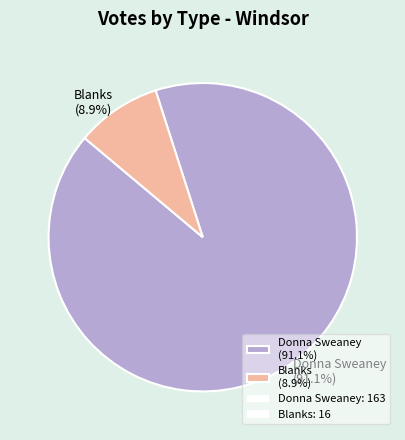

Combined, do Donna Sweaney (91.1%) and Blanks (8.9%) account for over 50%?

Yes